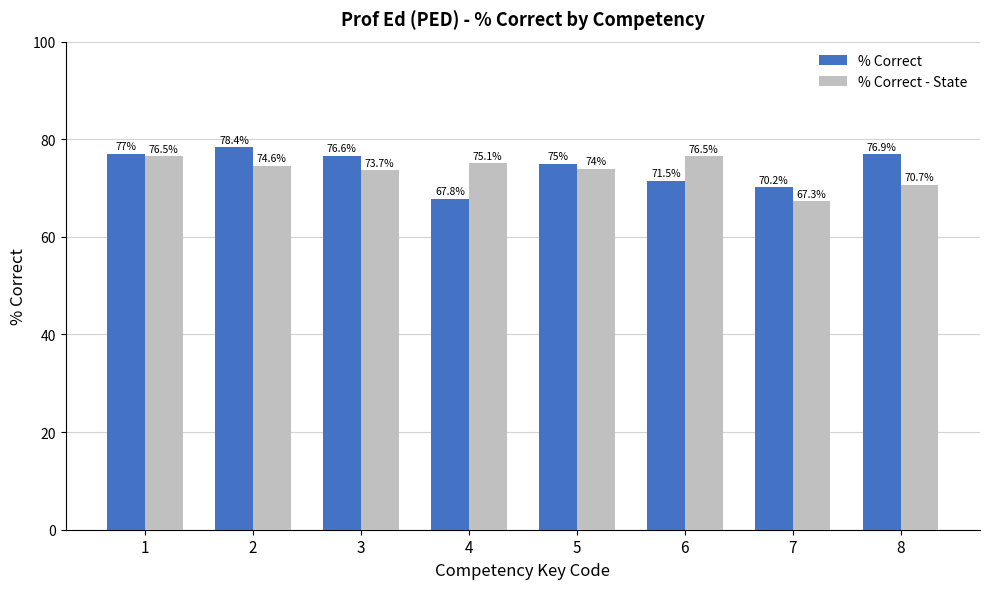

What is the difference between the % Correct values at 6 and 5?

3.5